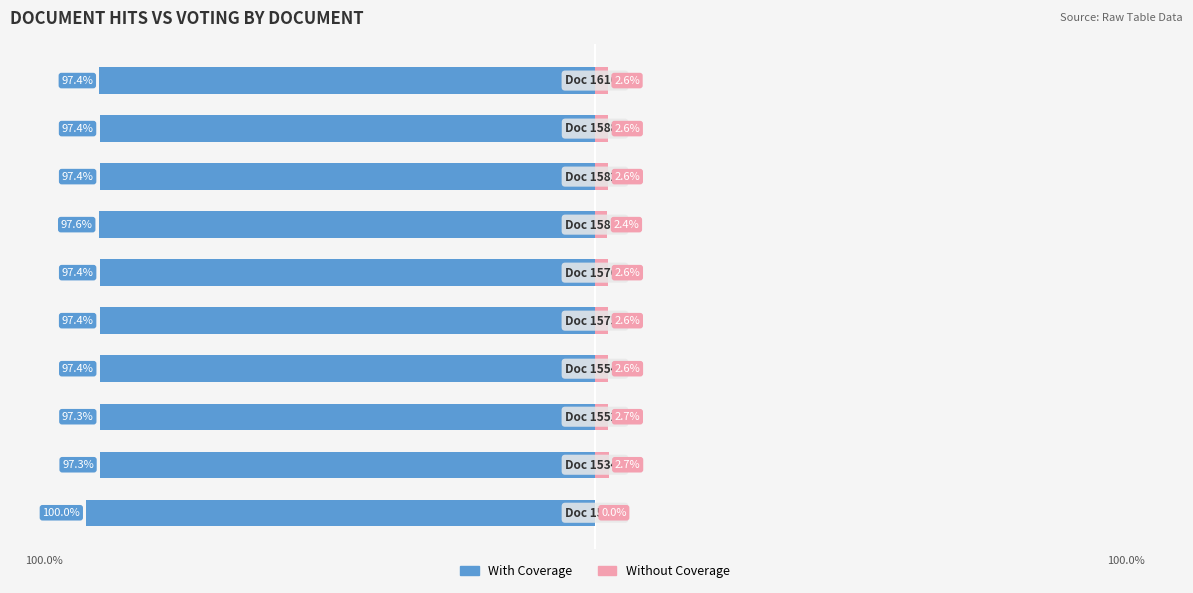

Which series has the largest range (max minus min)?

Without Coverage